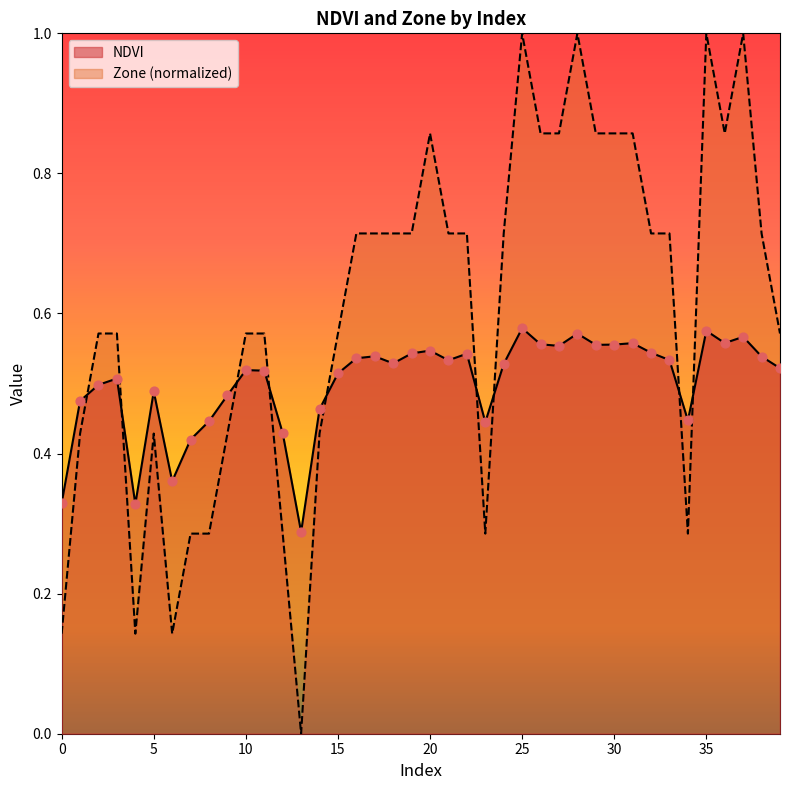

Which series contains the lowest Y value?

Zone